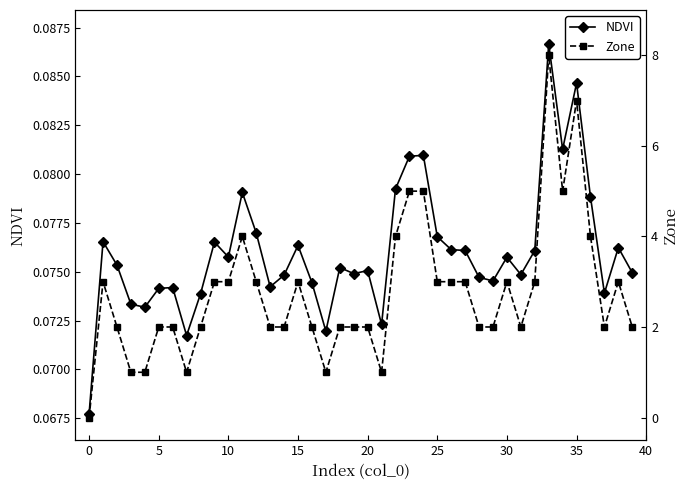

What is the value of the NDVI point at the 25th from the left?

0.1